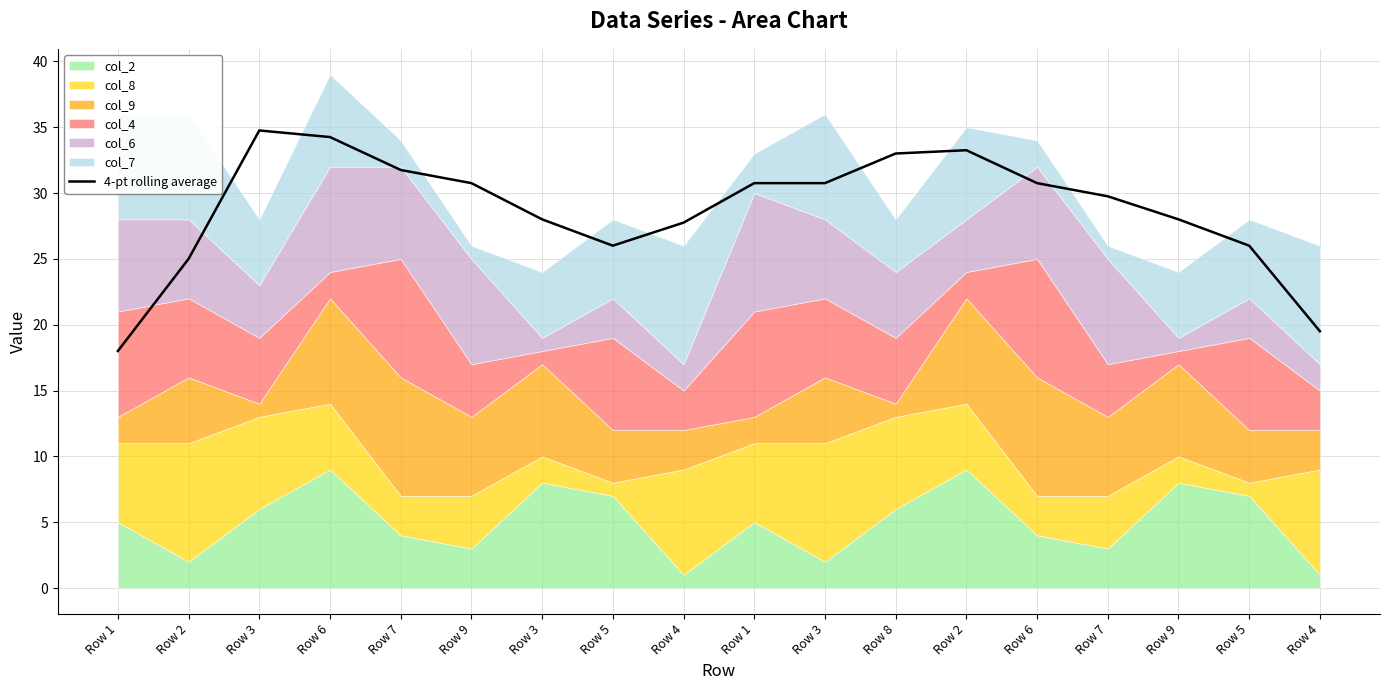

Which category has the highest value across all series?

Row 3